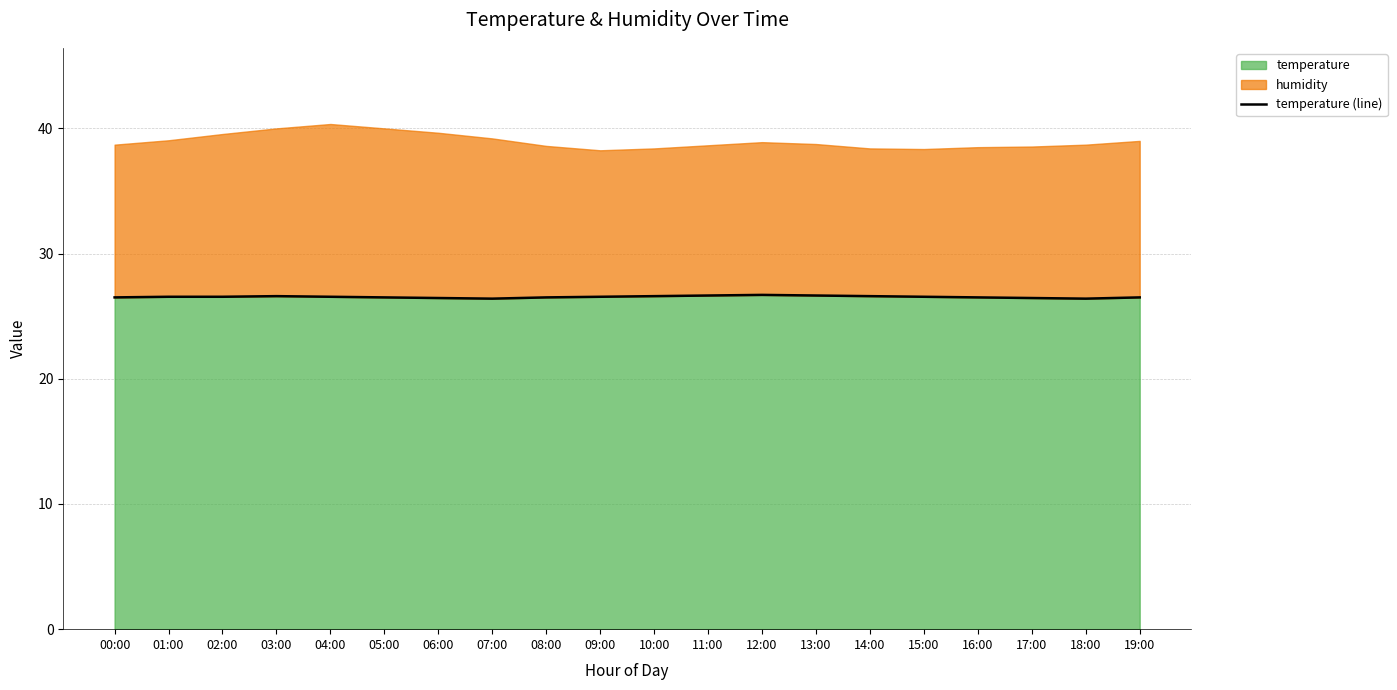

Count the values in the range 26 to 27.

20